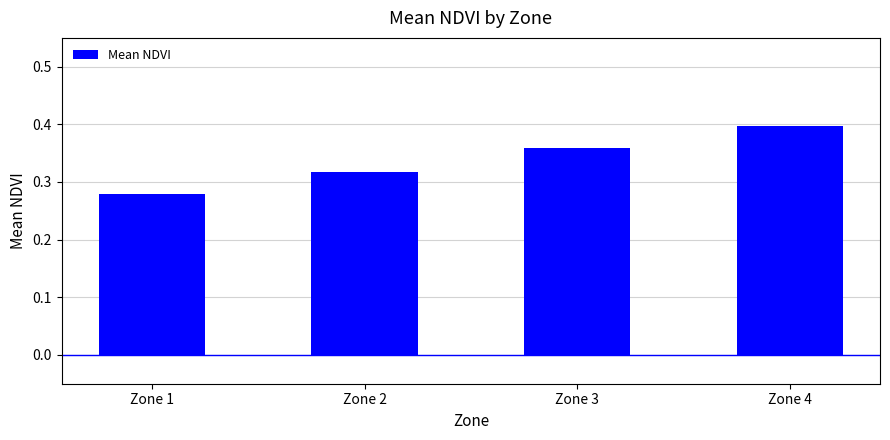

What is the sum of all values?

1.4